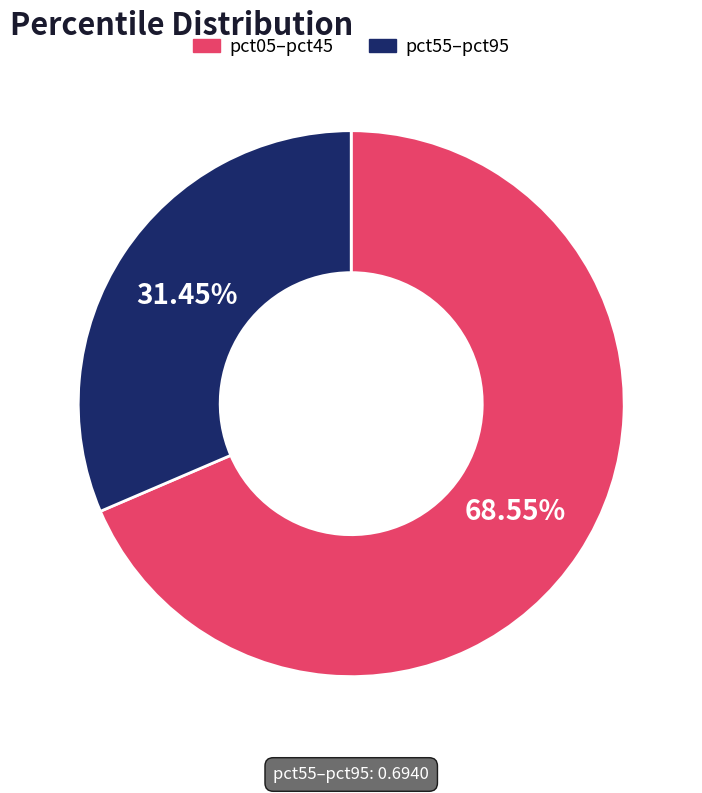

Which slice is the largest?

pct05–pct45